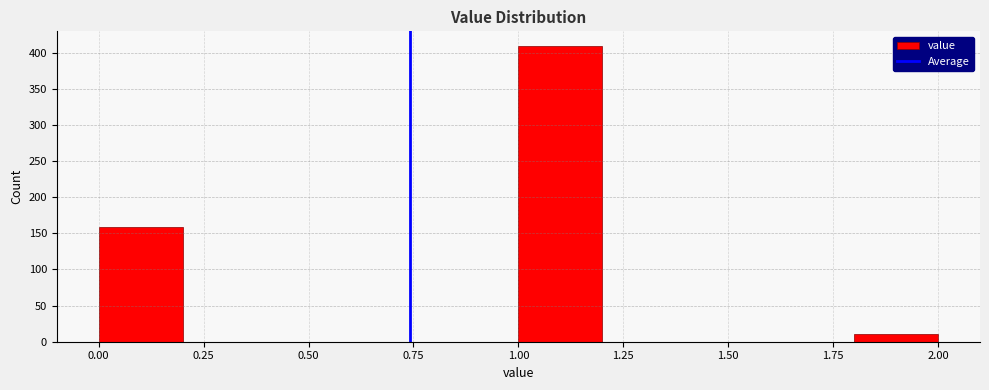

Reading left to right, transcribe this chart: for each bar, give the range it covers on the x-axis and its height. The values are not printed on the chart, so give them approximately, as read against the axis.

0.0 to 0.2: 160
0.2 to 0.4: 0
0.4 to 0.6: 0
0.6 to 0.8: 0
0.8 to 1.0: 0
1.0 to 1.2: 410
1.2 to 1.4: 0
1.4 to 1.6: 0
1.6 to 1.8: 0
1.8 to 2.0: 10